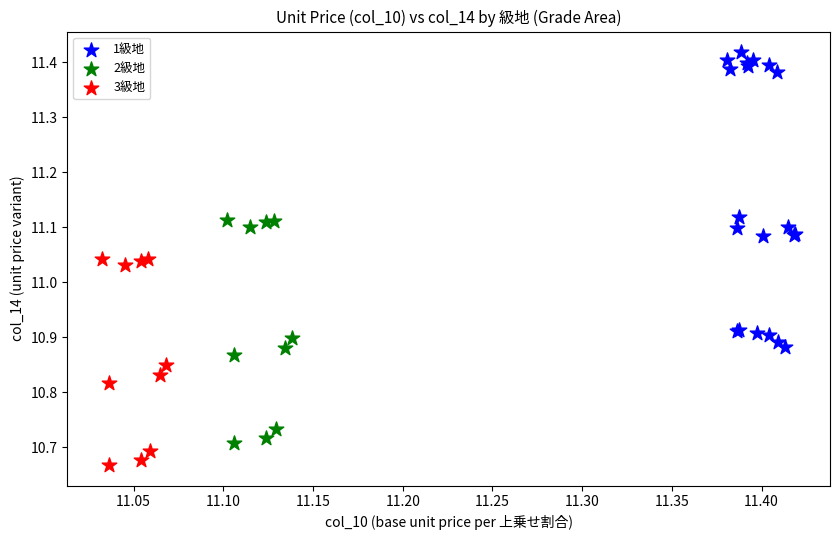

Which series contains the lowest Y value?

3級地